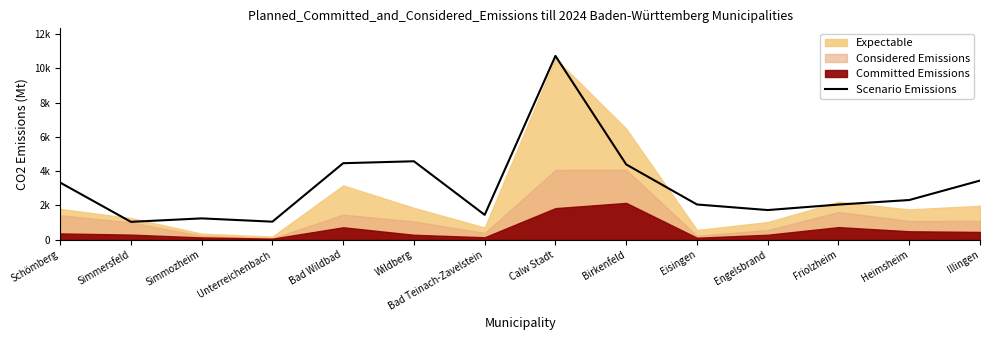

True or false: the data has more than 2 interior local peaks.

True